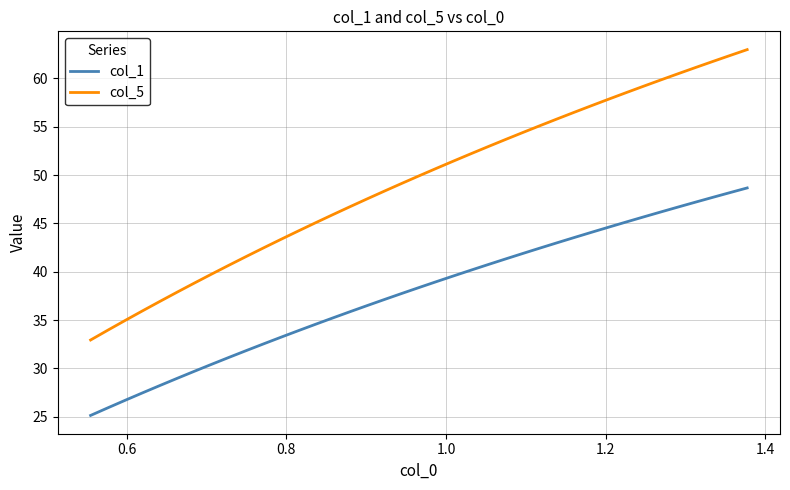

True or false: col_1 and col_5 intersect in this chart.

False